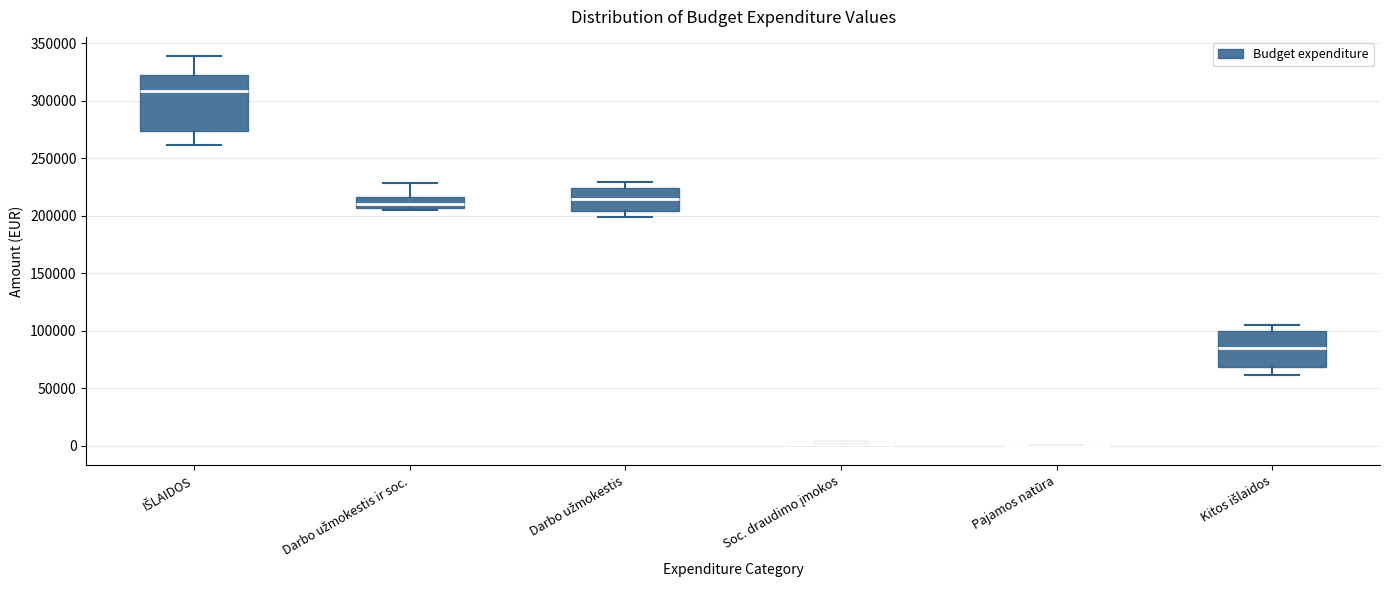

Reading left to right, transcribe this box plot: for each box, give where its median line is, the range the box spans, and where its two whiskers end, as read against the y-axis. The values are not printed on the chart, so give them approximately, as read against the axis.

IŠLAIDOS: median 310000, box 275000 to 325000, whiskers 260000 to 340000
Darbo užmokestis ir soc.: median 210000, box 205000 to 215000, whiskers 205000 (just below the box's lower edge) to 230000
Darbo užmokestis: median 215000, box 205000 to 225000, whiskers 200000 to 230000
Soc. draudimo įmokos: box collapsed to a line at 5000, whiskers 5000 to 5000
Pajamos natūra: box collapsed to a line at 0, whiskers 0 to 0
Kitos išlaidos: median 85000, box 70000 to 100000, whiskers 60000 to 105000